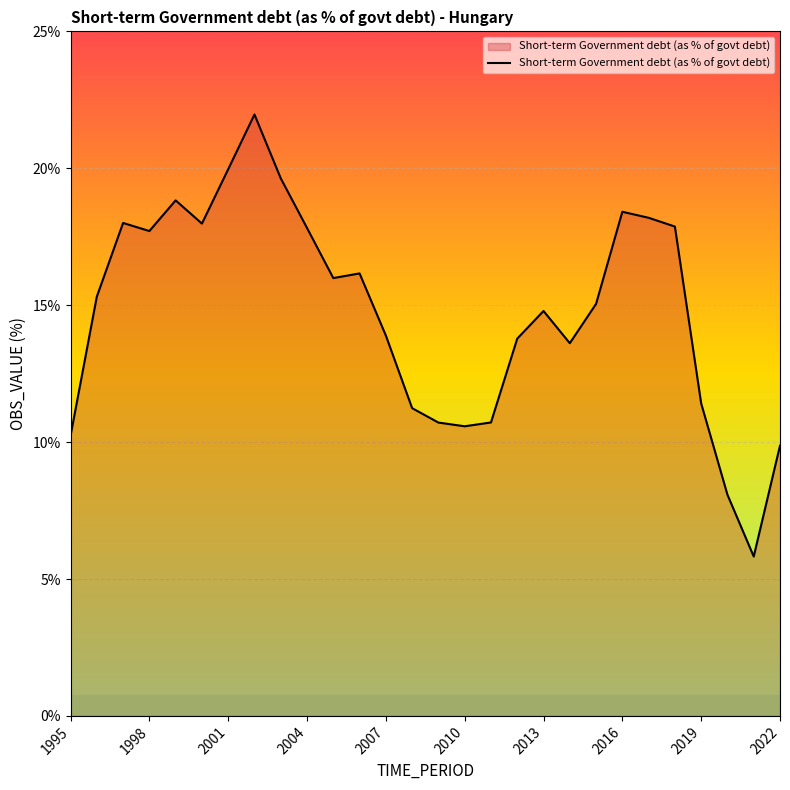

What is the greatest value displayed?

22.0